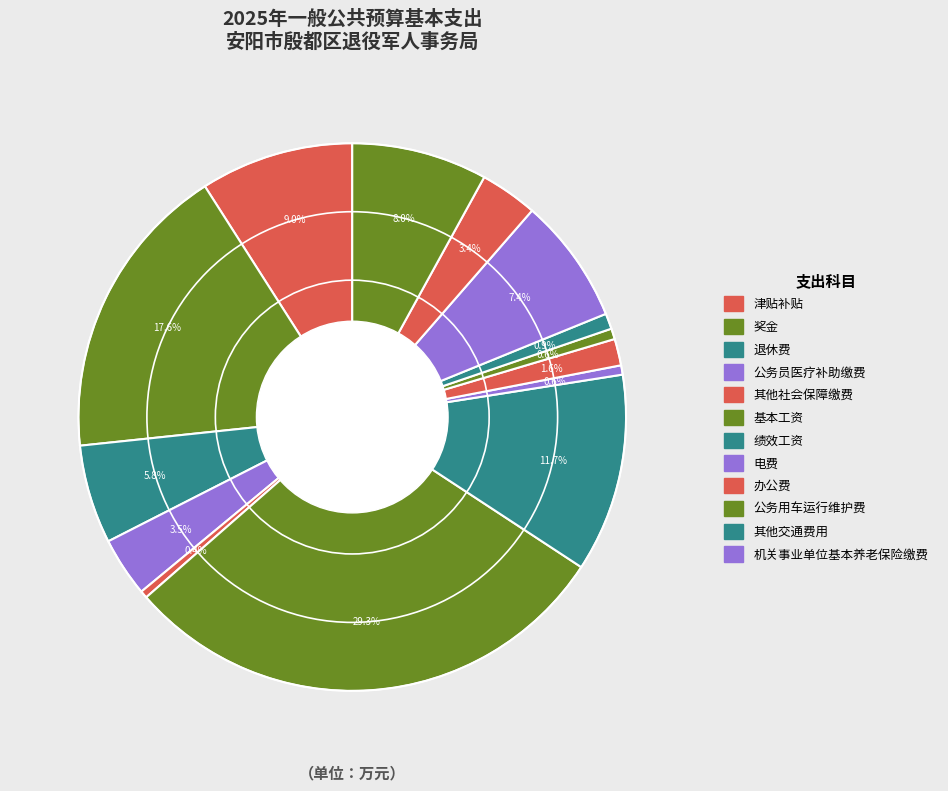

How many segments does this pie chart have?

14